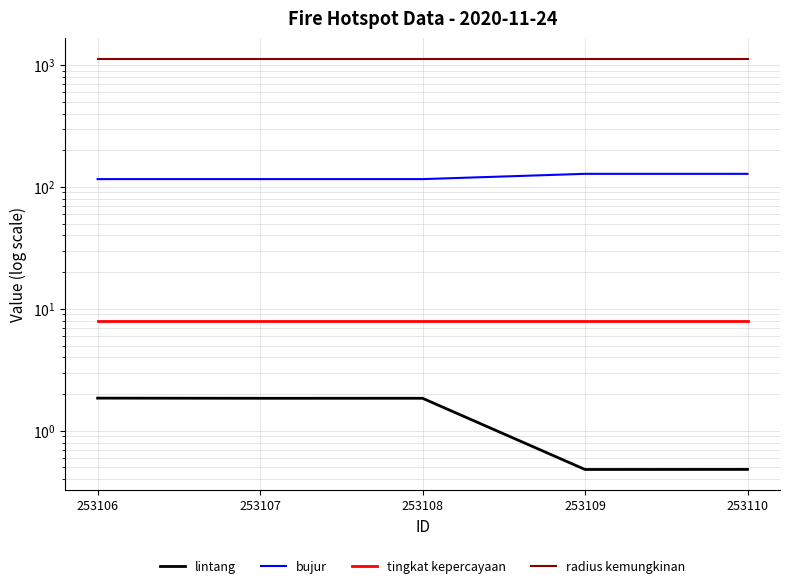

What is the sum of the tingkat kepercayaan values at 253110 and 253107?

16.0